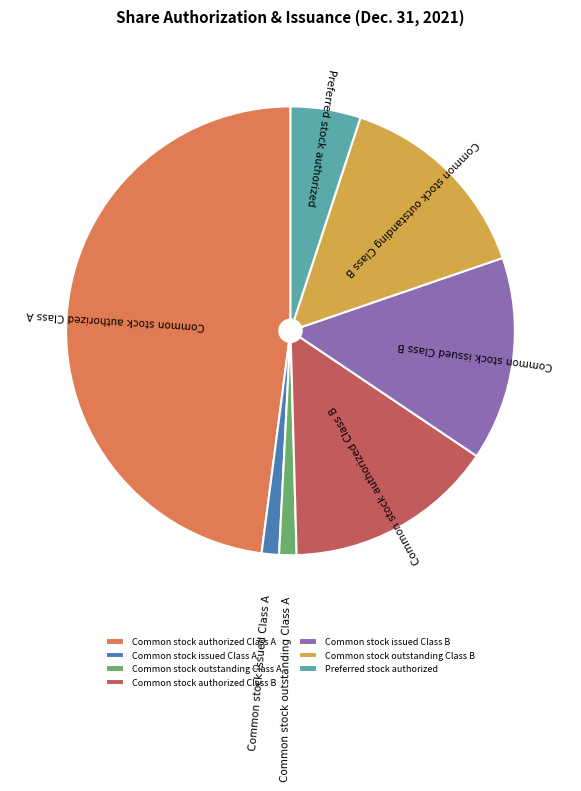

Which category has the biggest portion of the pie?

Common stock authorized Class A